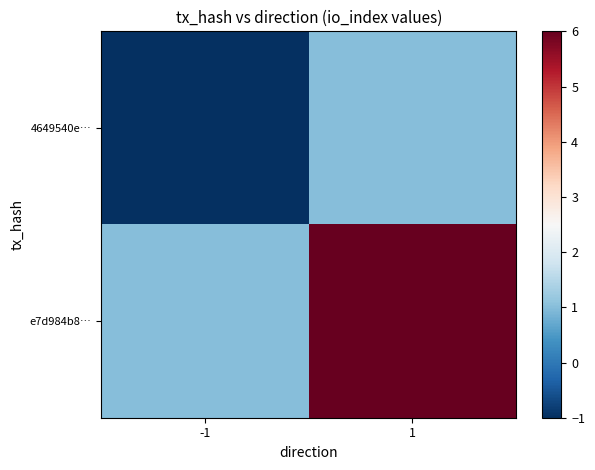

What is the spread (max minus min) of values at -1?

2